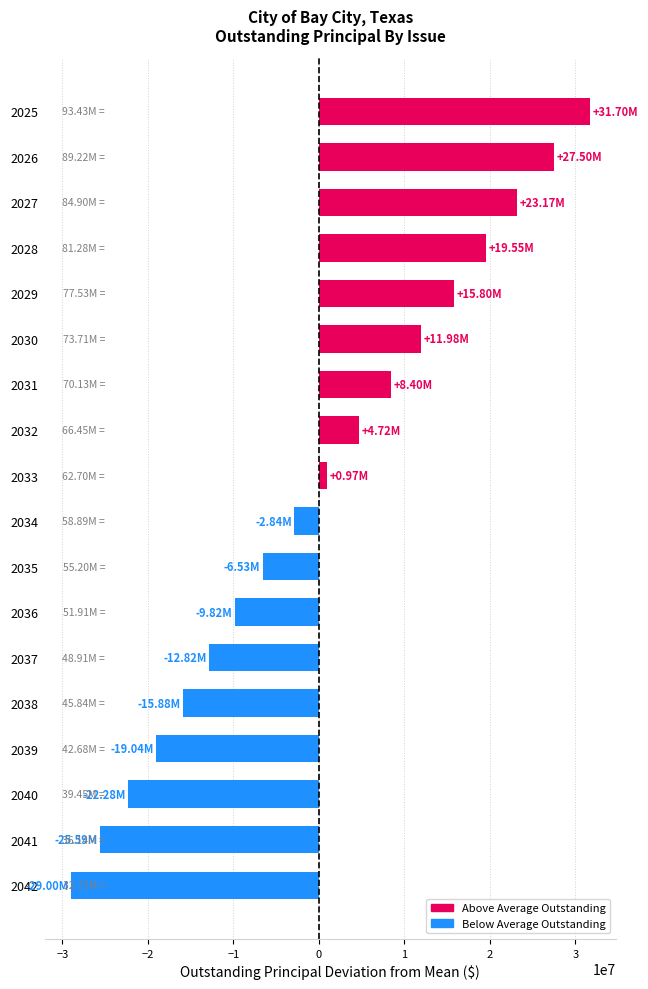

What is the greatest value displayed?

31703500